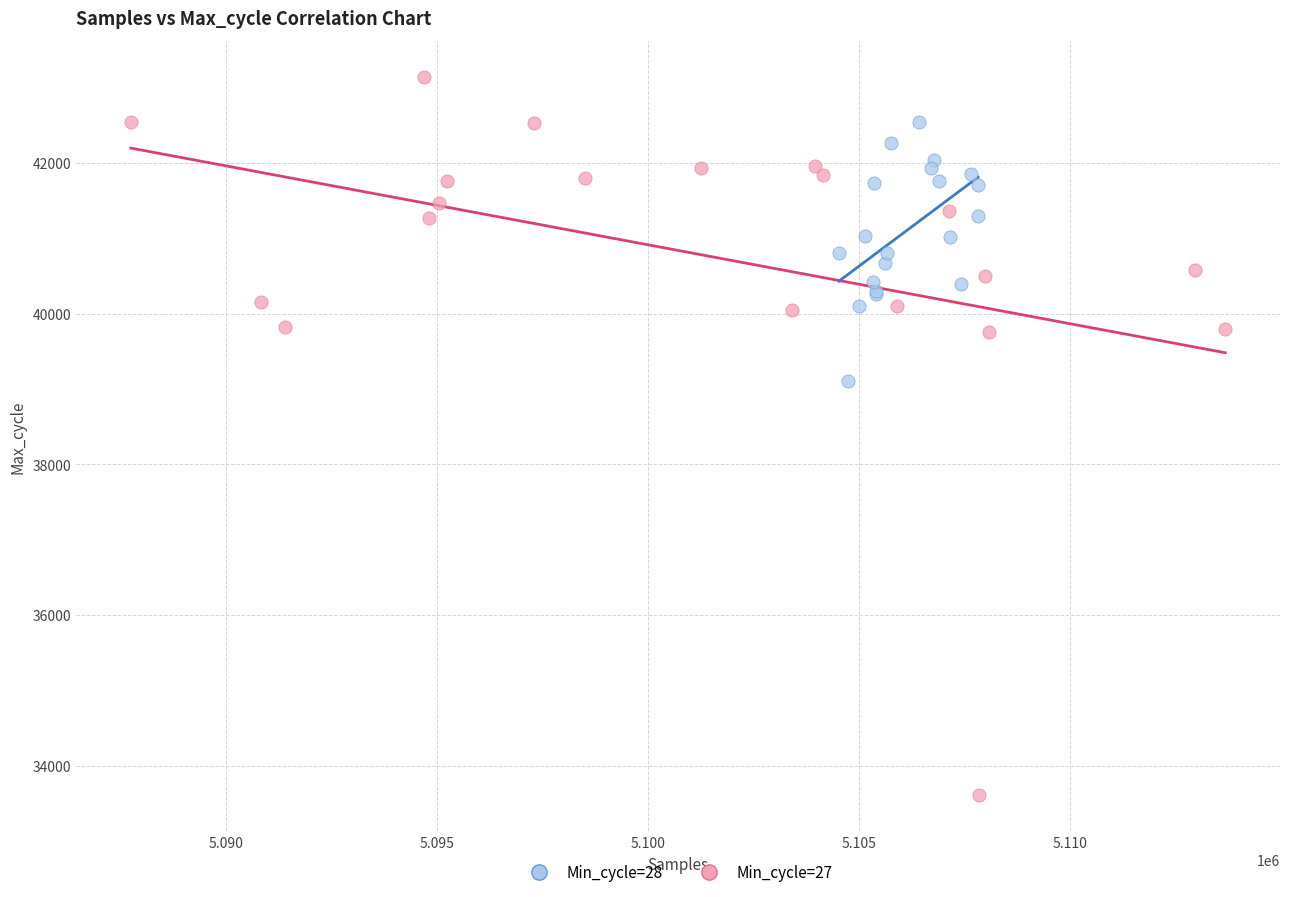

Which series contains the lowest Y value?

Min_cycle=27